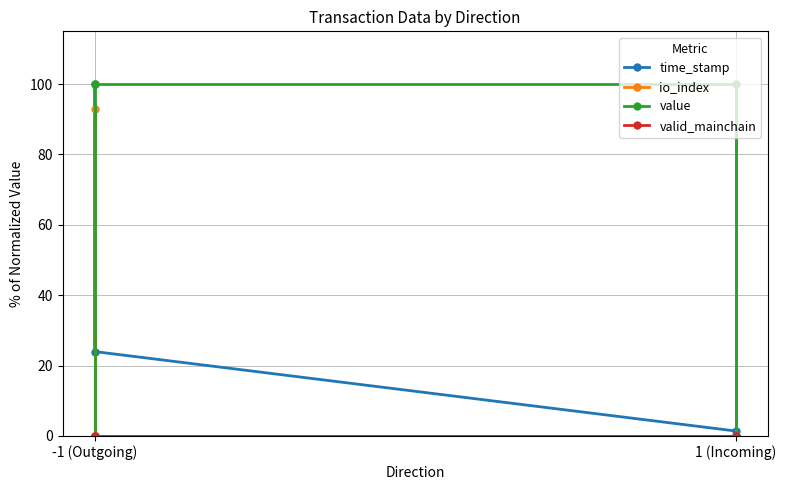

What is the difference between the highest and lowest values at -1 (Outgoing)?

100.0